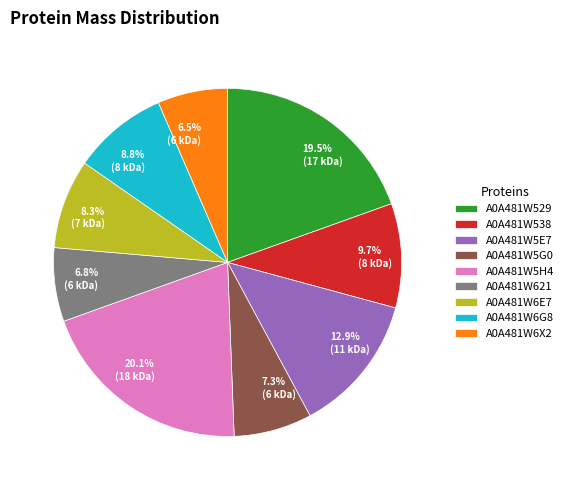

What percentage do A0A481W5H4 and A0A481W6E7 together represent?

28.4%